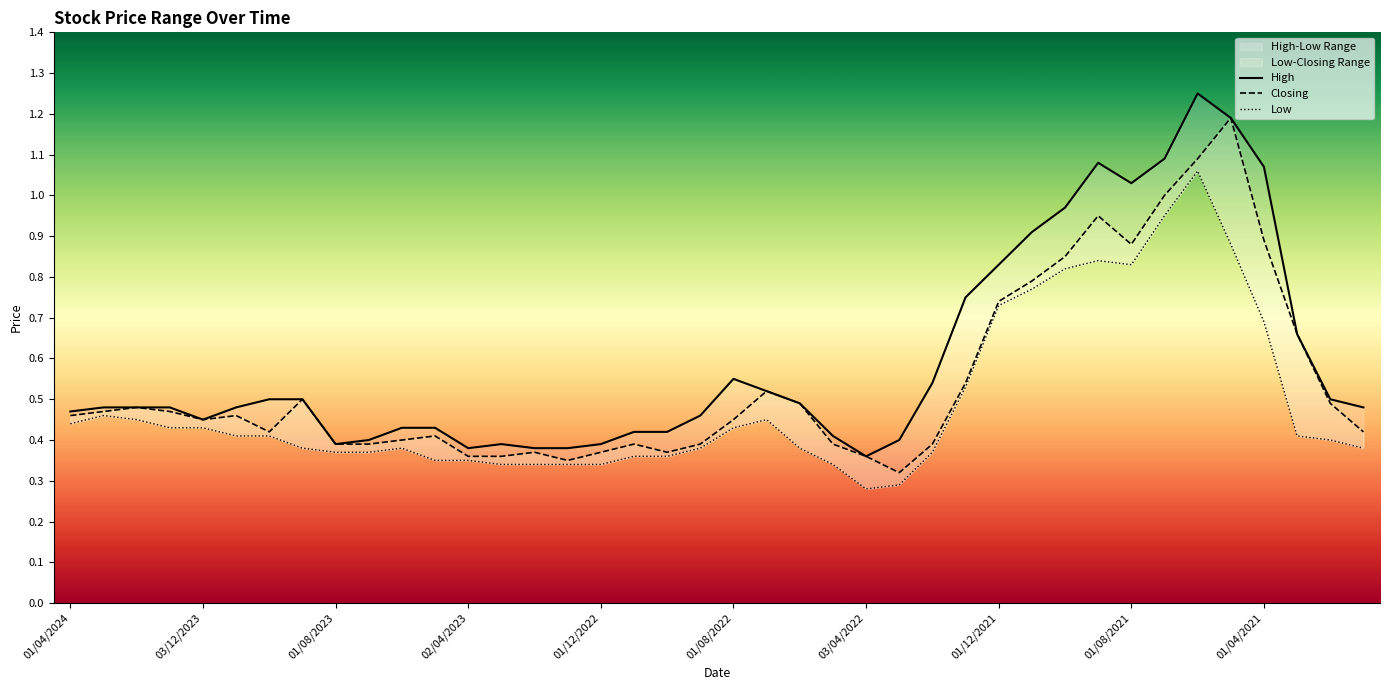

Reading right to left, extract all data points from this chart.

High: 0.5	0.5	0.7	1.1	1.2	1.2	1.1	1.0	1.1	1.0	0.9	0.8	0.8	0.5	0.4	0.4	0.4	0.5	0.5	0.6	0.5	0.4	0.4	0.4	0.4	0.4	0.4	0.4	0.4	0.4	0.4	0.4	0.5	0.5	0.5	0.5	0.5	0.5	0.5	0.5
Closing: 0.4	0.5	0.7	0.9	1.2	1.1	1.0	0.9	0.9	0.8	0.8	0.7	0.5	0.4	0.3	0.4	0.4	0.5	0.5	0.5	0.4	0.4	0.4	0.4	0.3	0.4	0.4	0.4	0.4	0.4	0.4	0.4	0.5	0.4	0.5	0.5	0.5	0.5	0.5	0.5
Low: 0.4	0.4	0.4	0.7	0.9	1.1	0.9	0.8	0.8	0.8	0.8	0.7	0.5	0.4	0.3	0.3	0.3	0.4	0.5	0.4	0.4	0.4	0.4	0.3	0.3	0.3	0.3	0.3	0.3	0.4	0.4	0.4	0.4	0.4	0.4	0.4	0.4	0.5	0.5	0.4